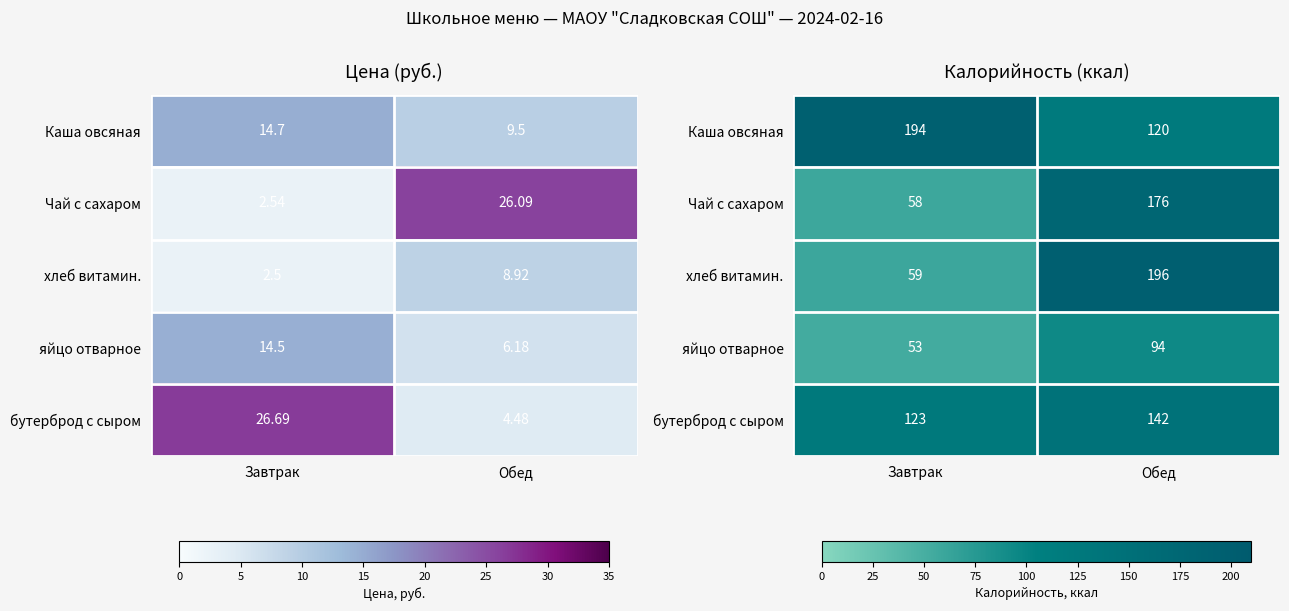

What is the difference between the highest and lowest values at Завтрак?

141